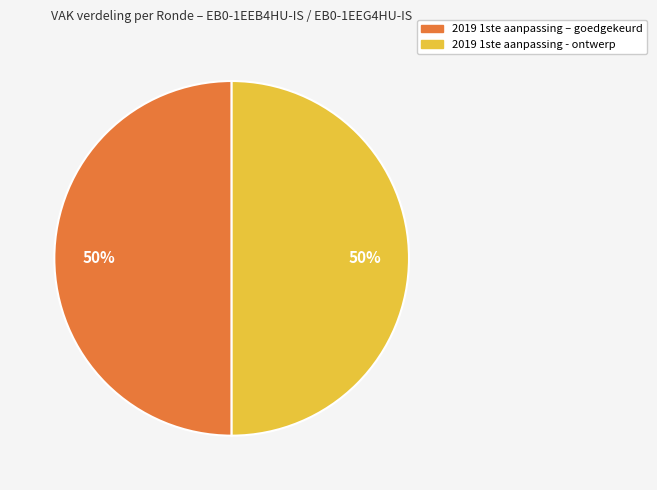

How many segments does this pie chart have?

2